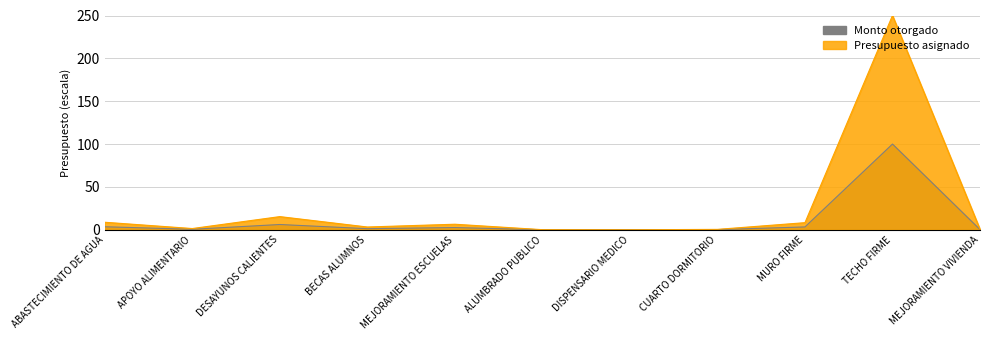

True or false: there are more than 1 points higher than both neighbors.

True